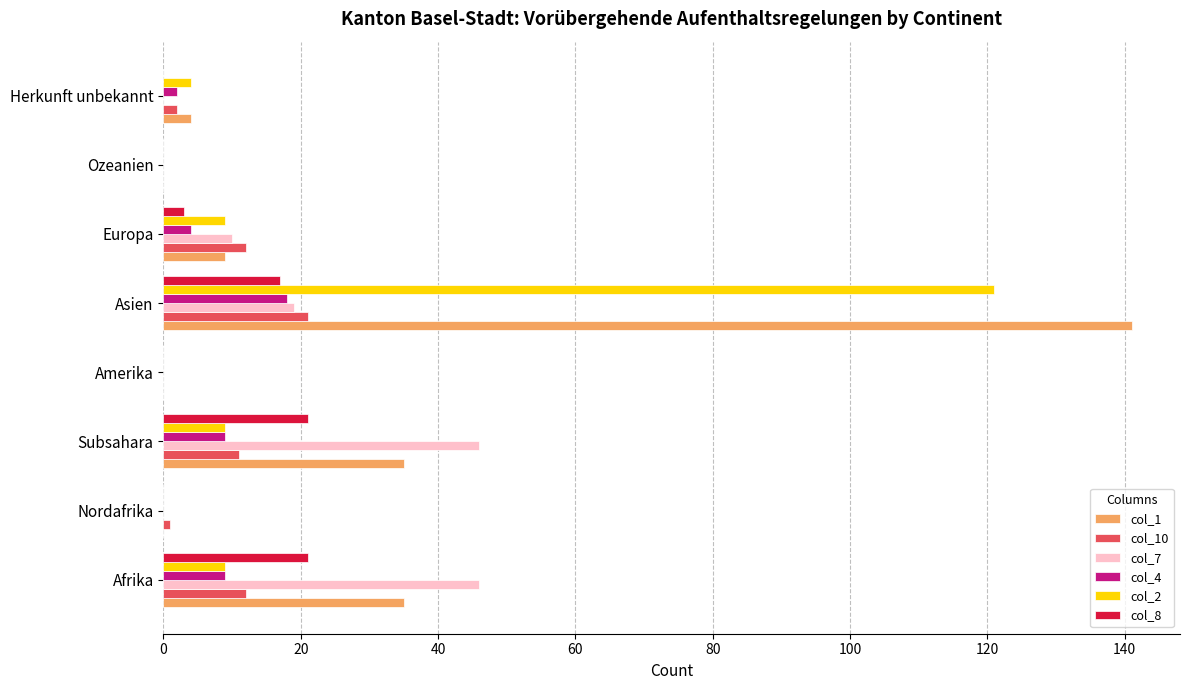

Which series changed the most between Asien and Europa?

col_1